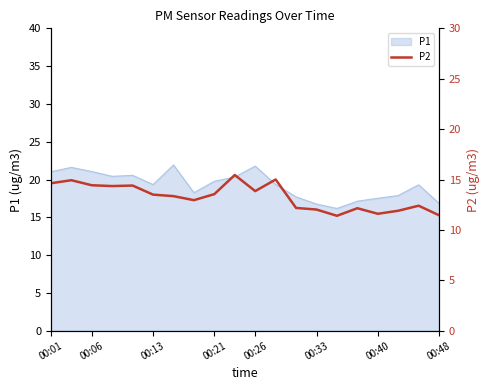

The value at 00:01 is 22.2. True or false?

False